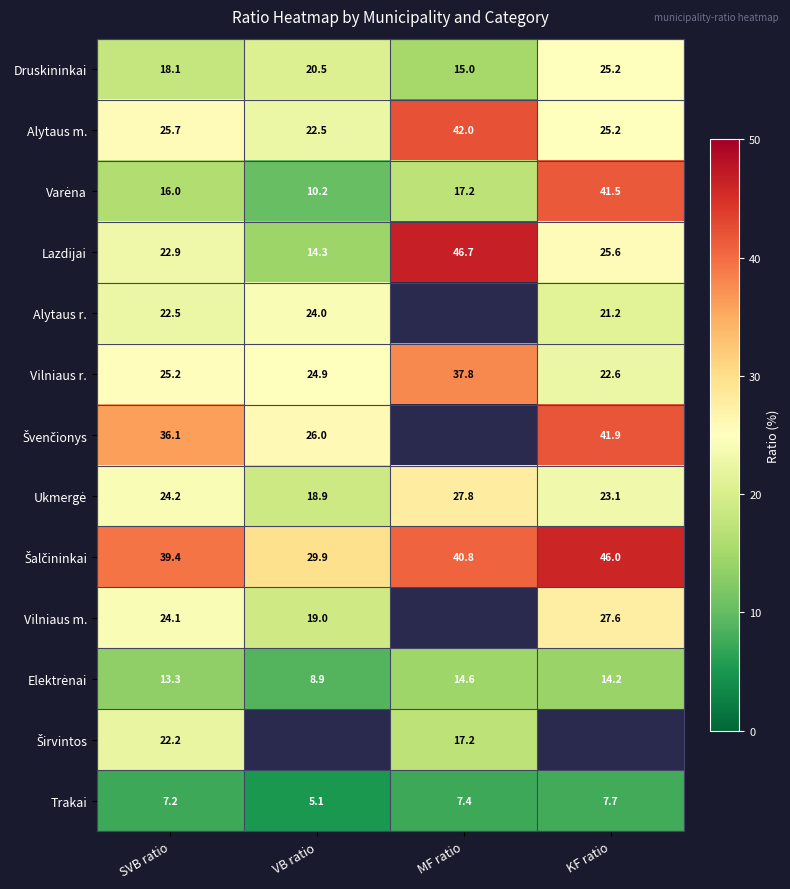

At which label is Vilniaus r. closest to 30?

SVB ratio